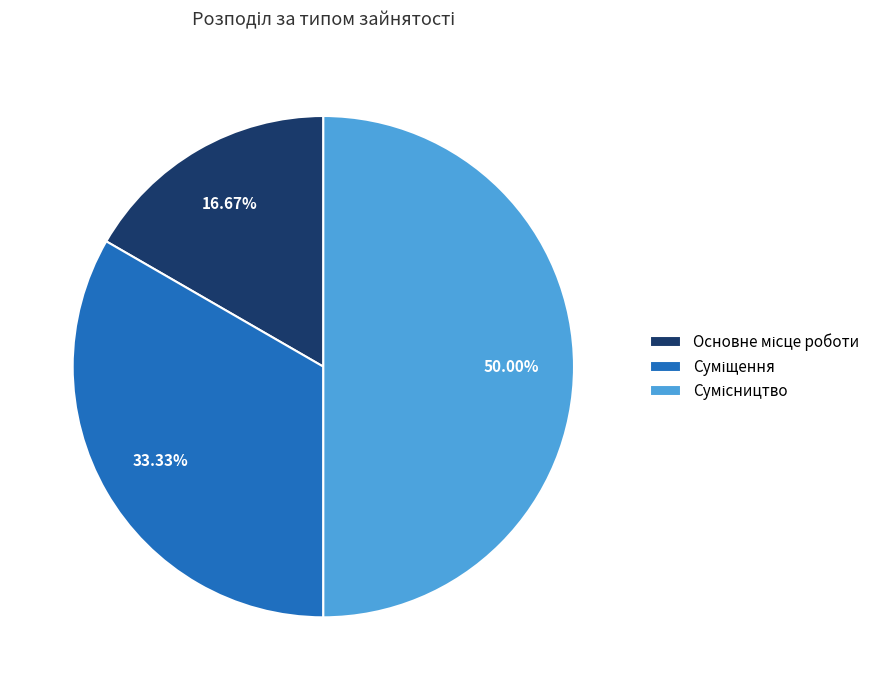

Is it true that Основне місце роботи is 17% of the pie?

True